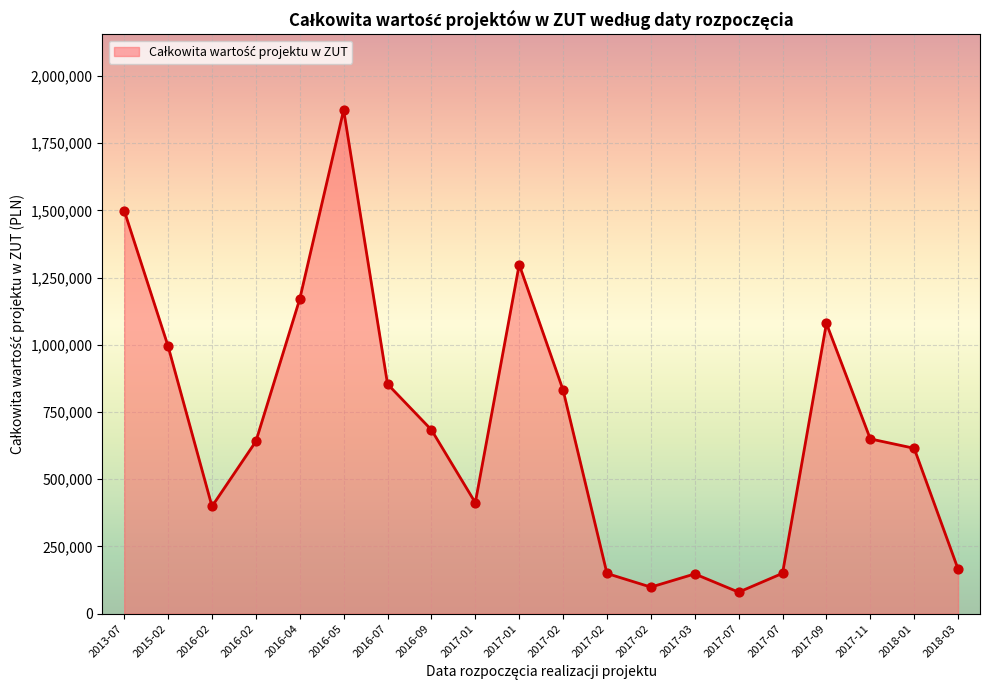

Does the chart have visible grid lines?

Yes